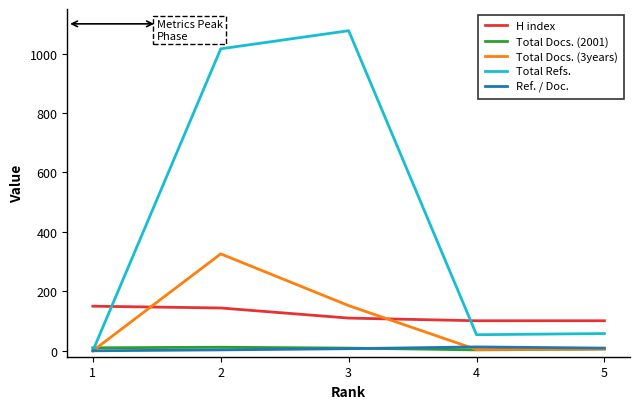

The value of Total Refs. at 4 is 54. True or false?

True